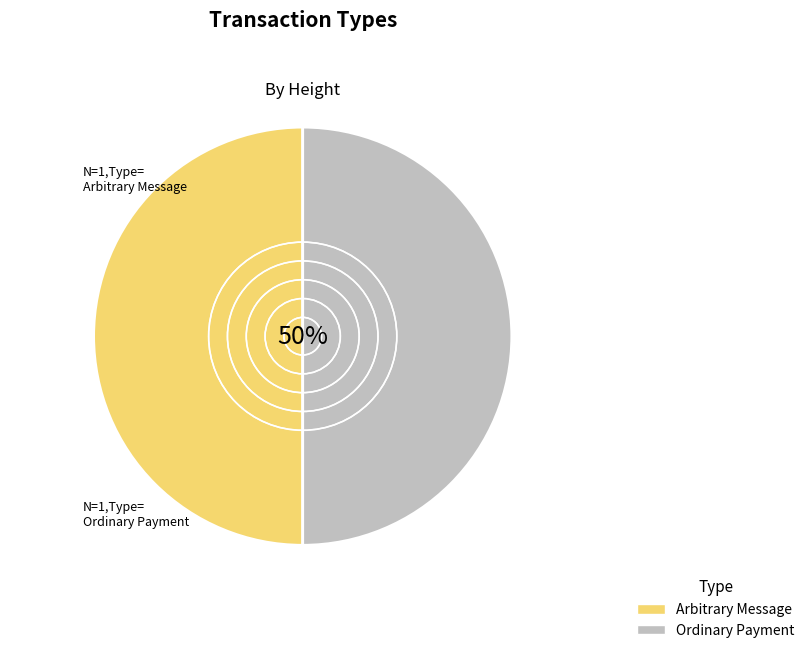

Do Arbitrary Message and Ordinary Payment together represent more than half of the pie?

Yes